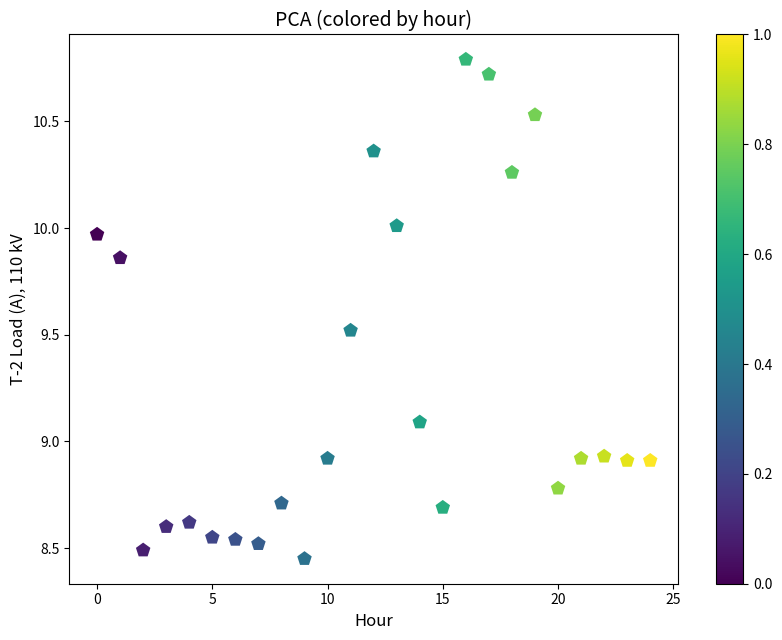

What is the range of Y values (max minus min)?

2.3